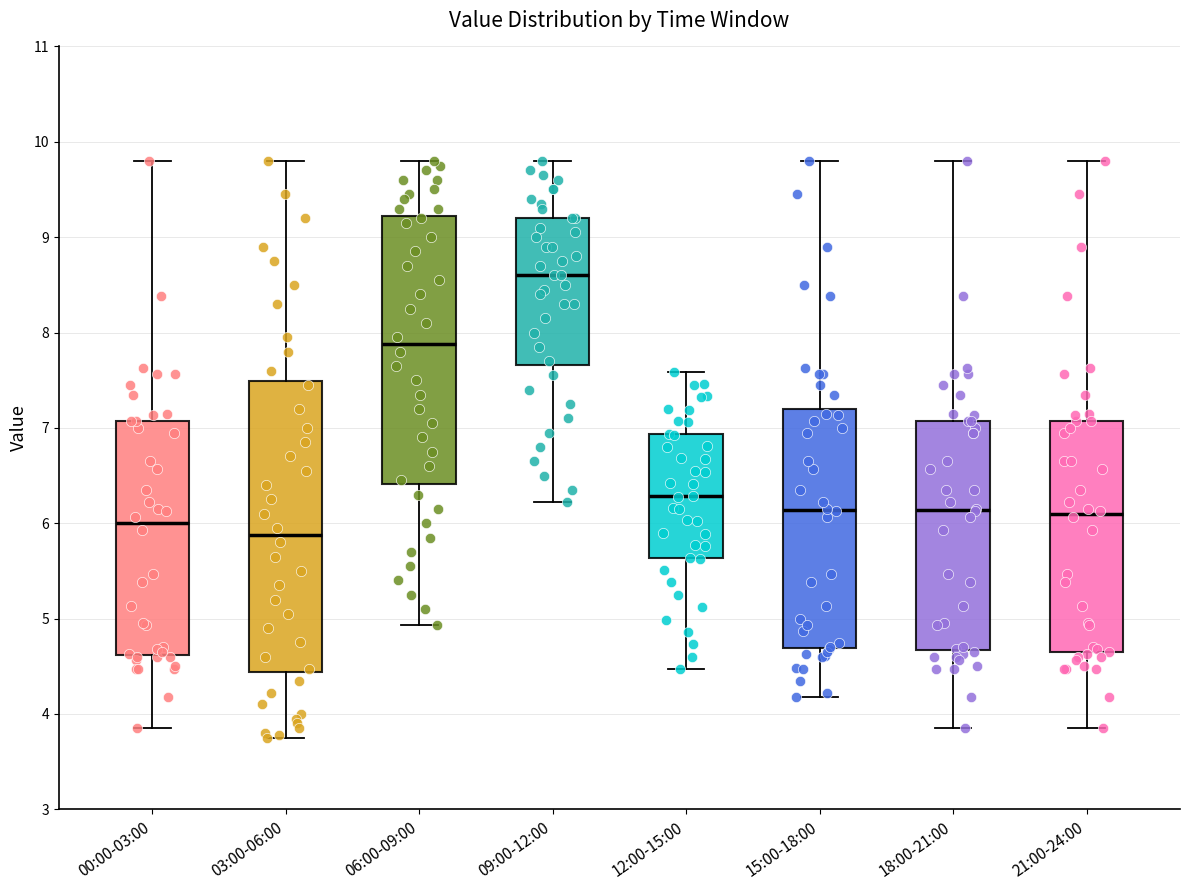

Which box is the tallest, from its lower edge to its upper edge?

03:00-06:00